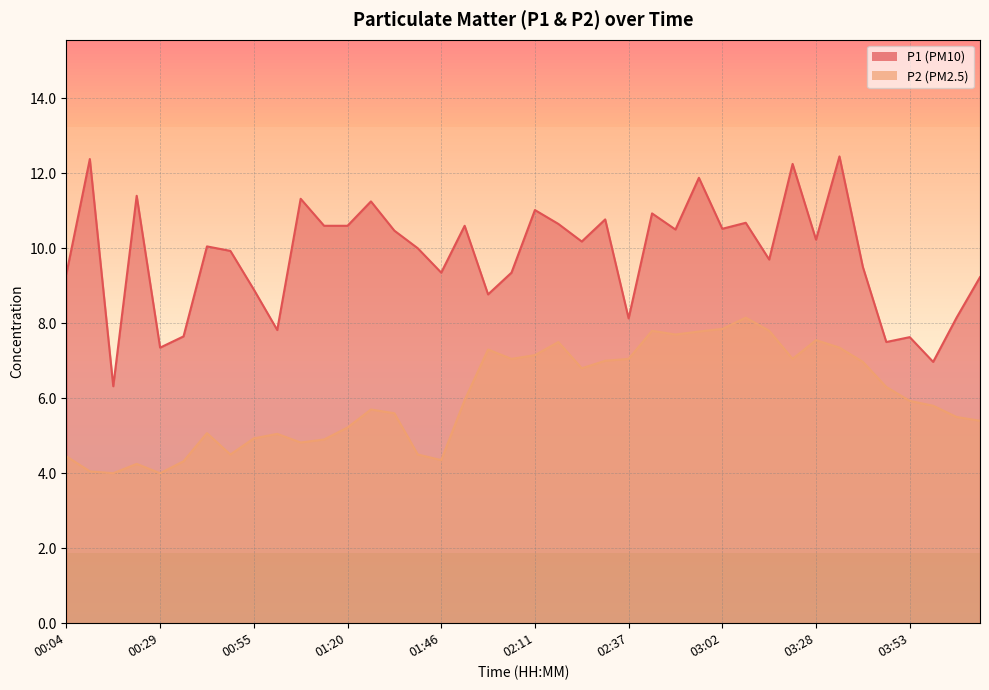

Between 01:59 and 02:37, which is larger?

01:59